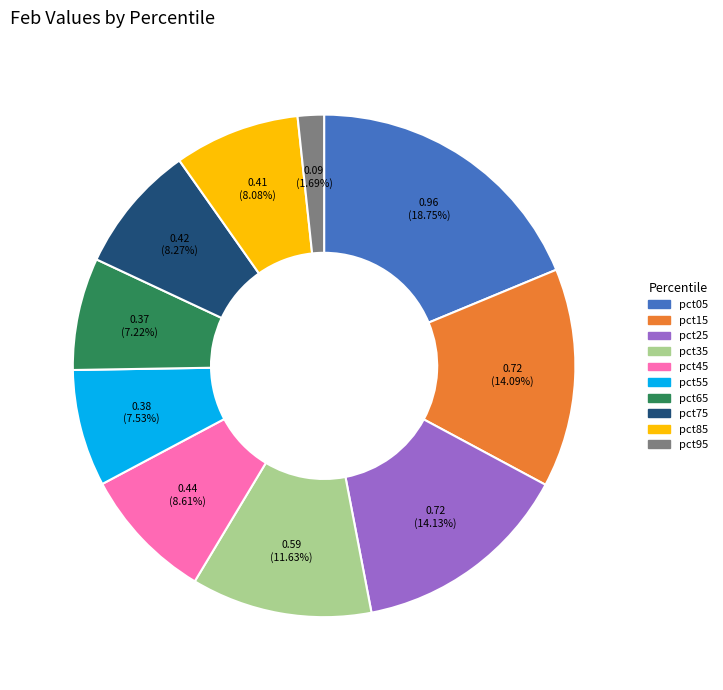

Which slice is the largest?

pct05